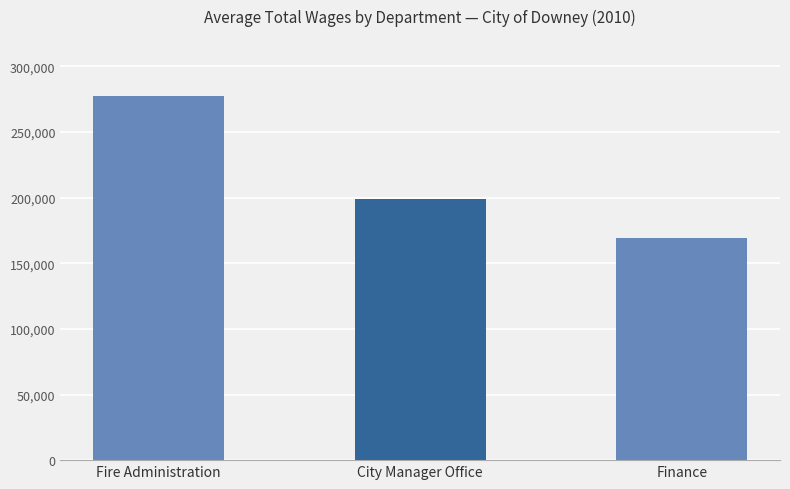

At which label is the value closest to 223092?

City Manager Office